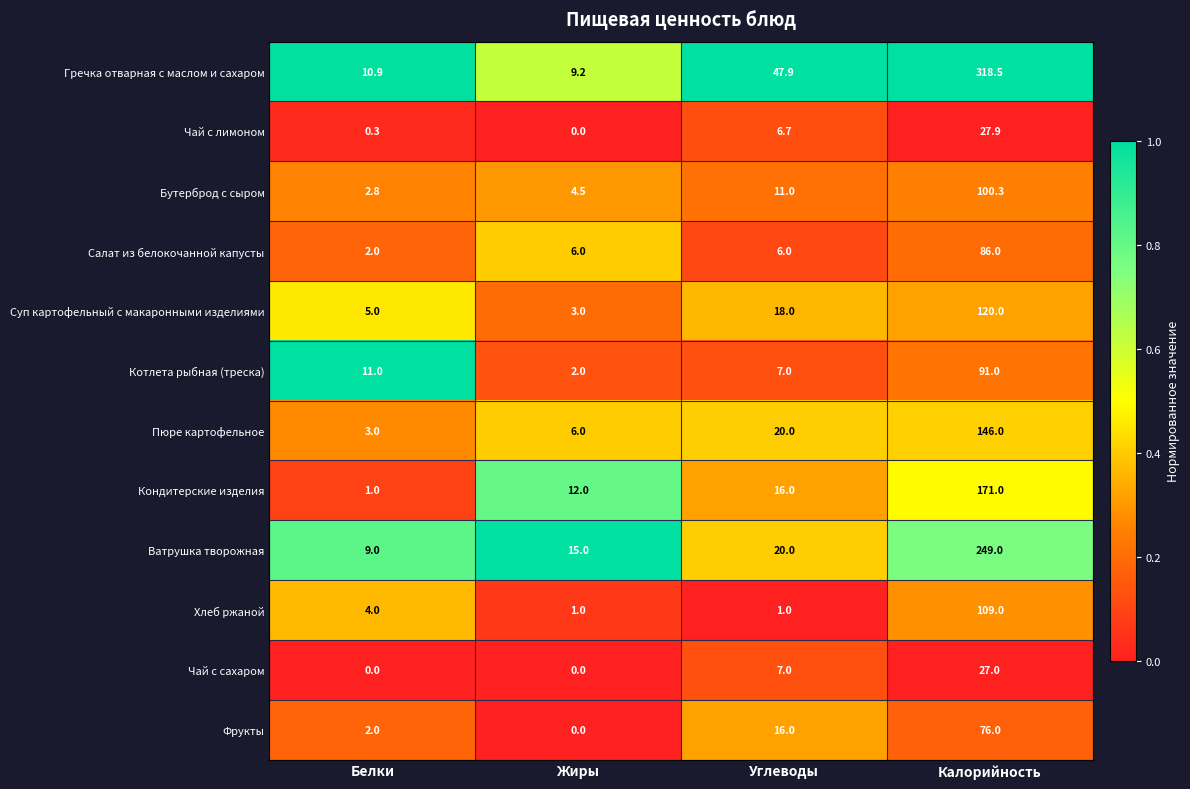

What is the maximum value for Ватрушка творожная?

249.0